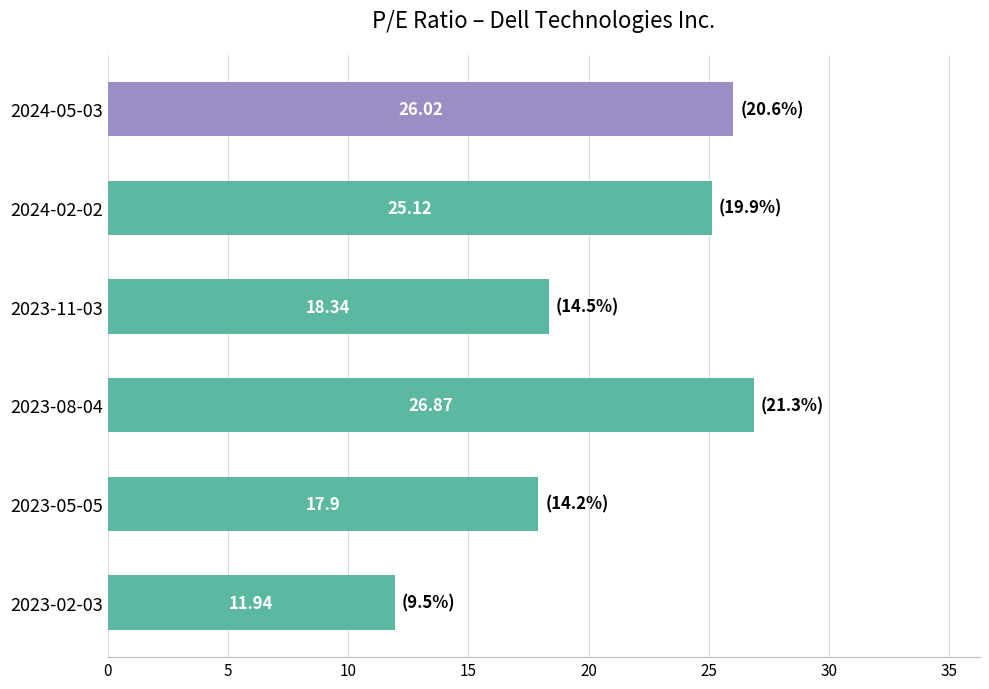

What is the average value?

21.0